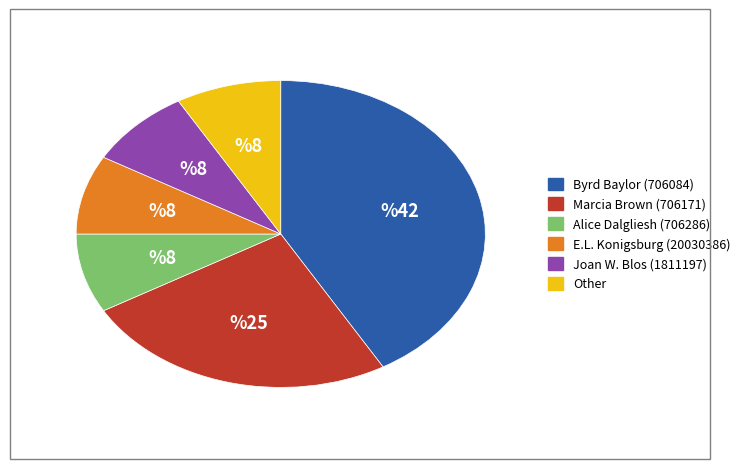

What is the ratio of the value at Byrd Baylor (706084) to the value at Joan W. Blos (1811197)?

5.0